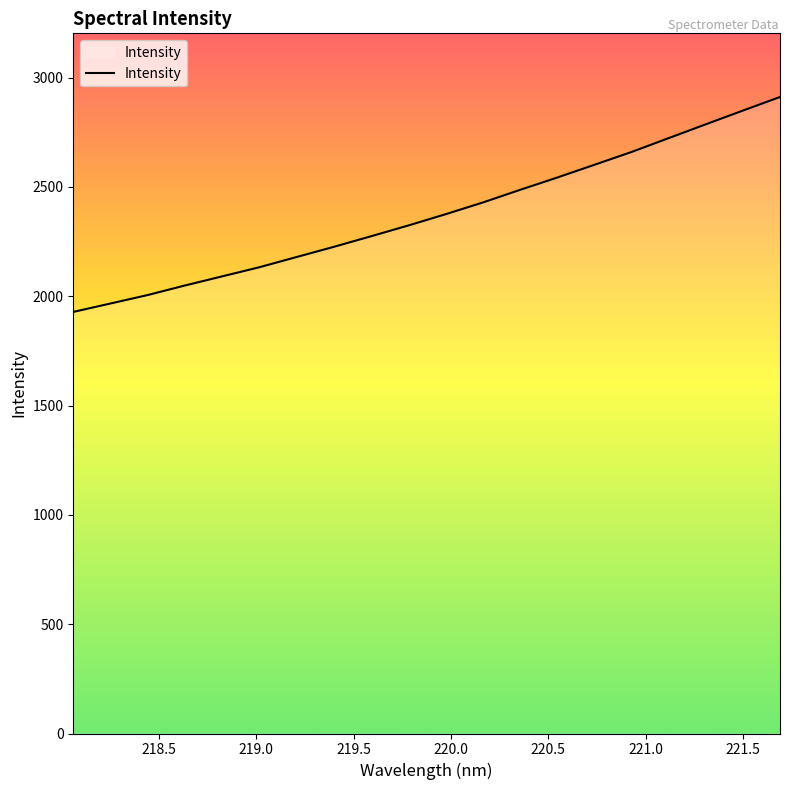

What is the minimum value shown in the chart?

1928.2